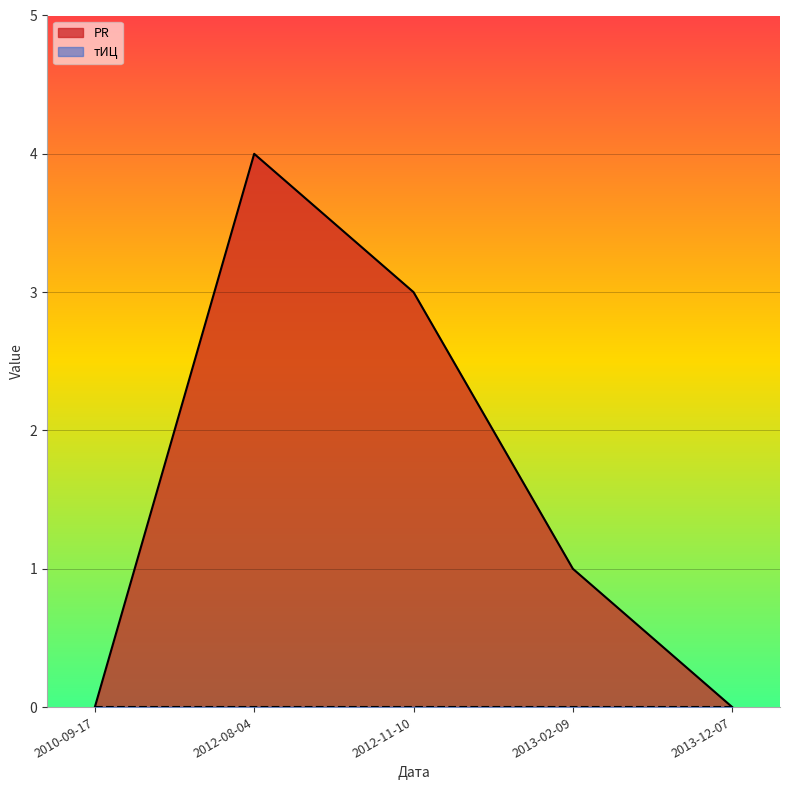

Rank the categories by value from highest to lowest.

2012-08-04, 2012-11-10, 2013-02-09, 2010-09-17, 2013-12-07